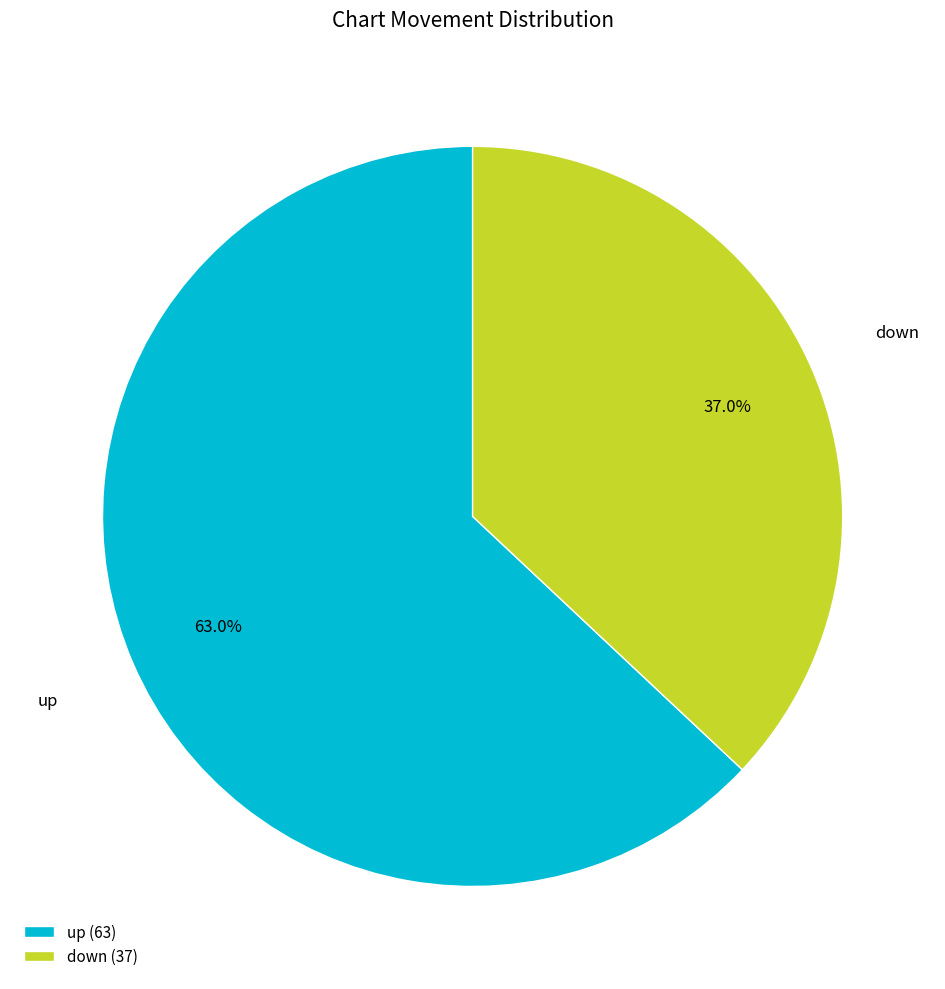

To the nearest percent, what is the combined percentage of up and down?

100%